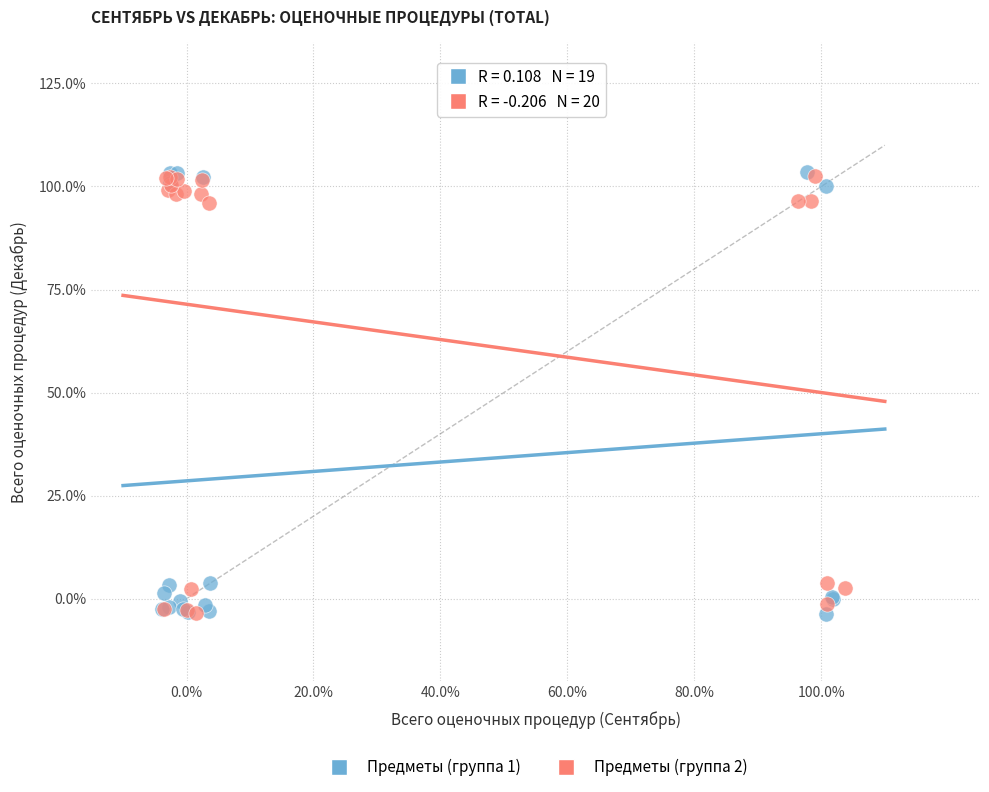

What are all the series names shown in the legend?

Предметы (группа 1), Предметы (группа 2)